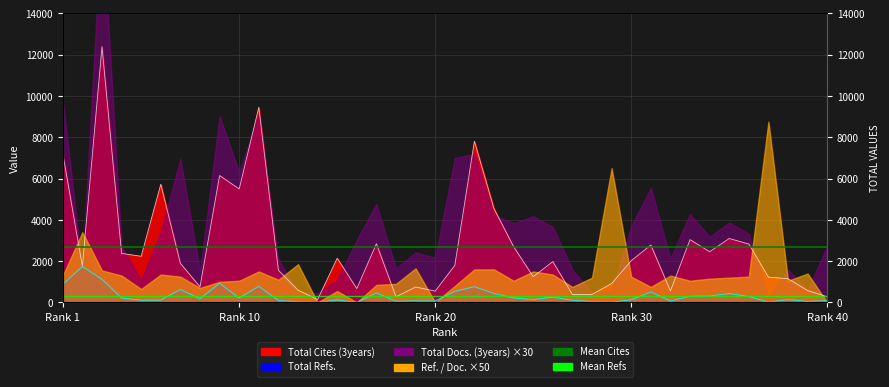

Between Rank 1 and Rank 10, which is larger?

Rank 1